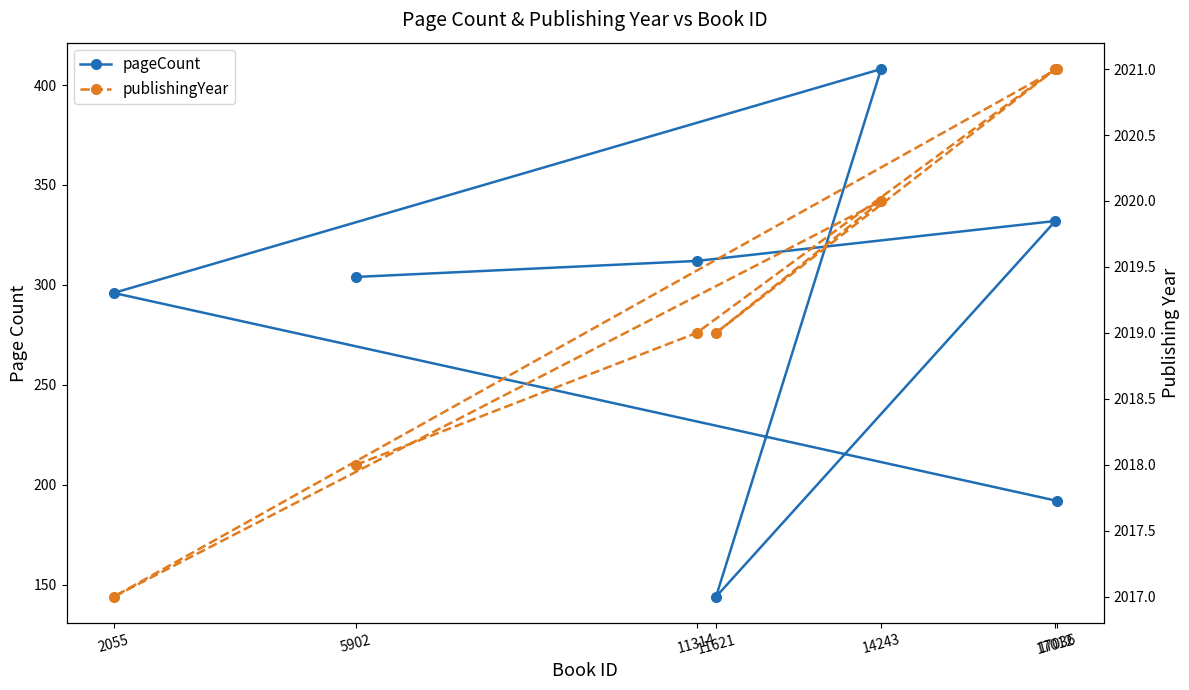

Where is the first local minimum for pageCount?

11621